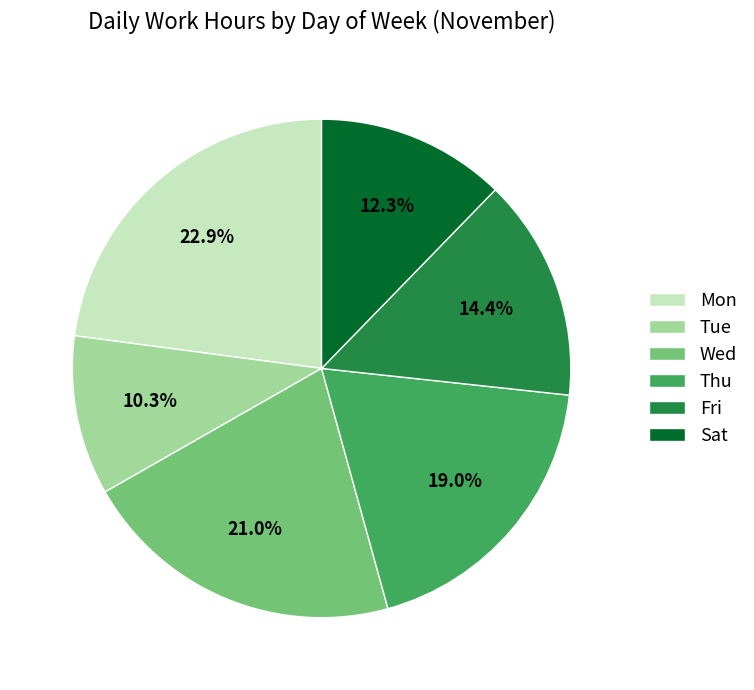

Which category has the biggest portion of the pie?

Mon